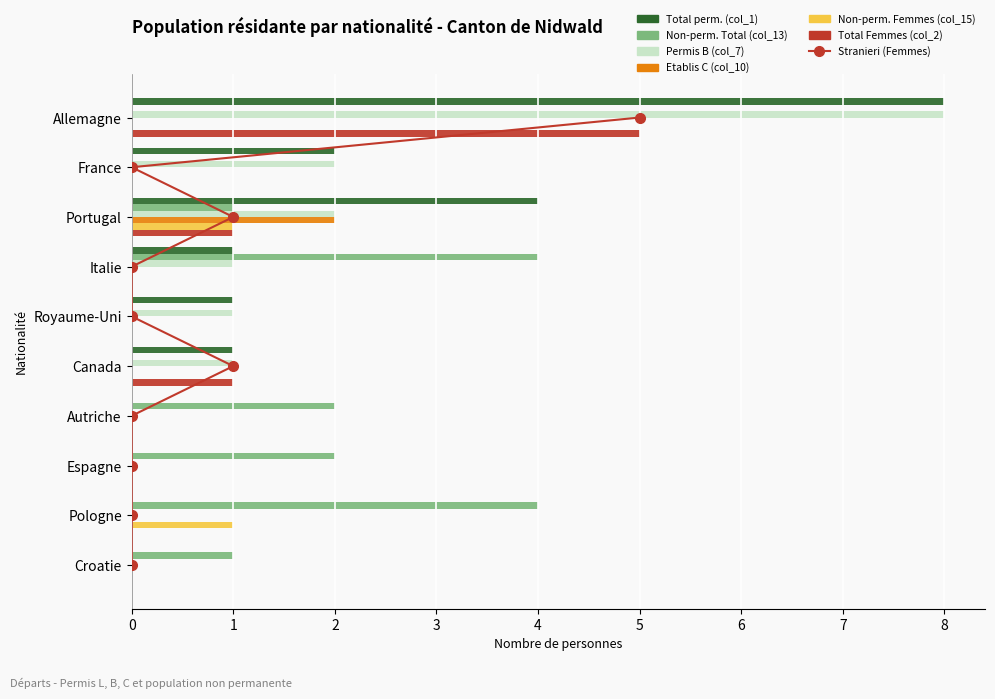

How many categories are shown in the chart?

10